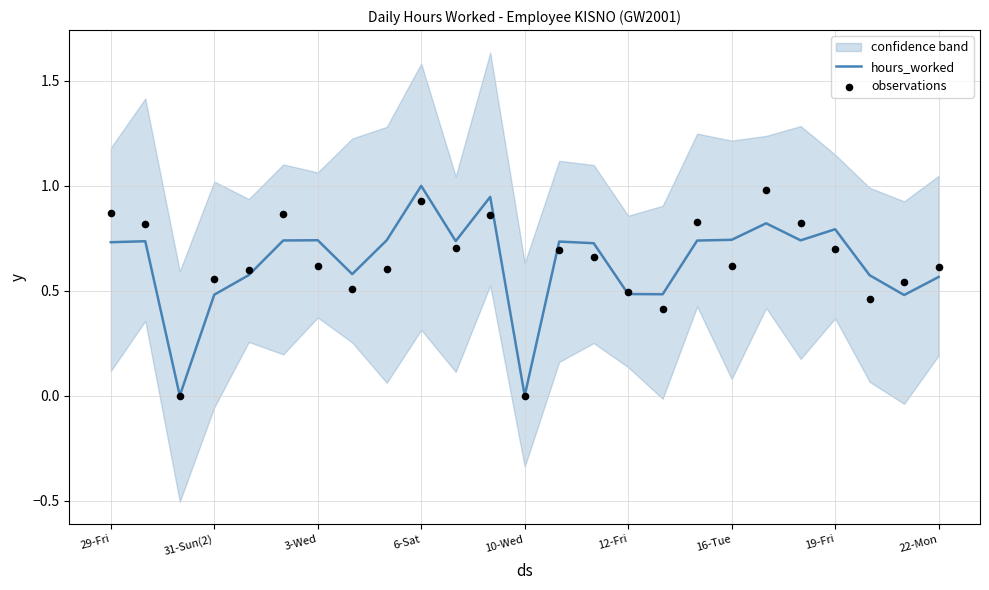

At which label does hours_worked reach its peak?

6-Sat